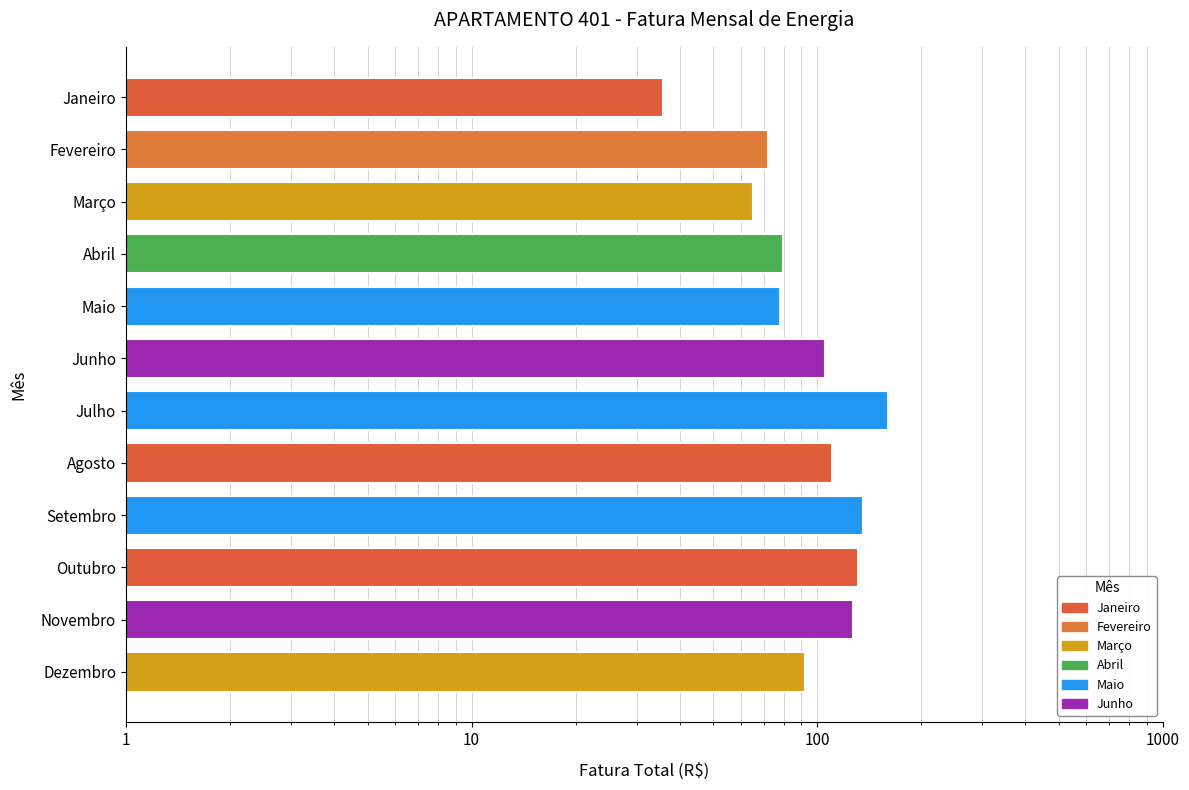

Count the number of categories in the chart.

12